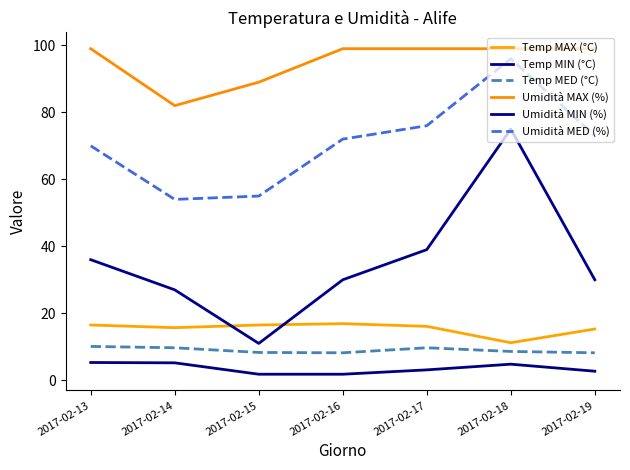

How many lines are shown in the chart?

6